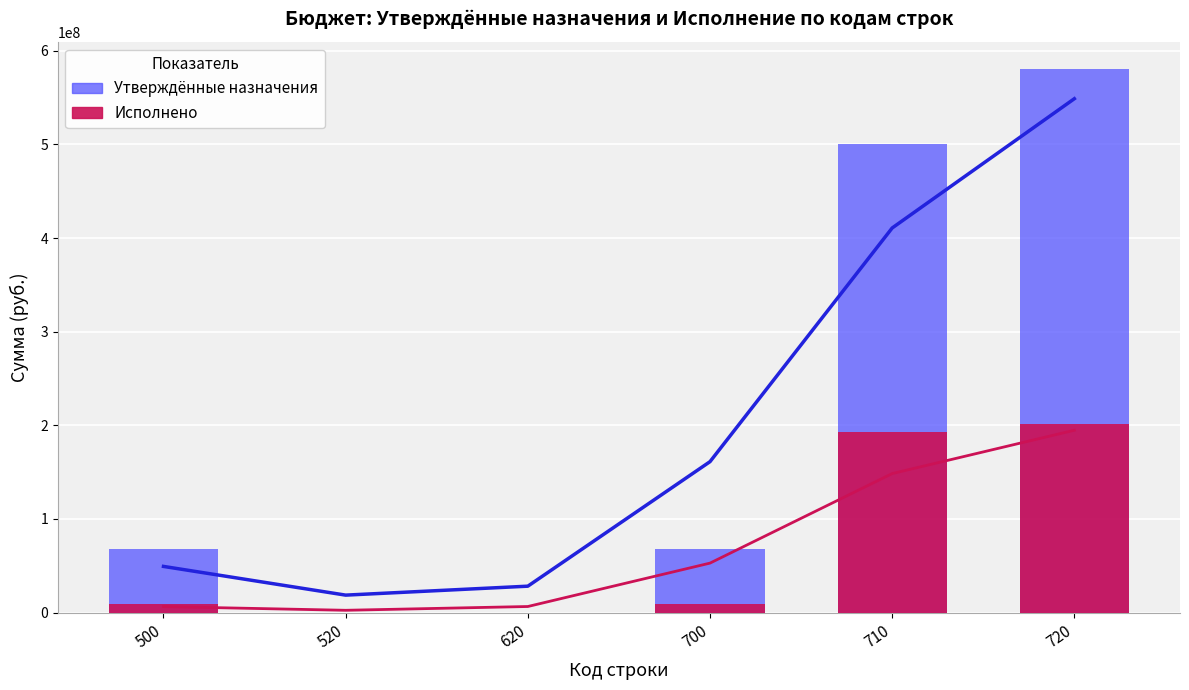

What is the difference between the maximum and minimum values in the Утверждённые назначения series?

580331839.3